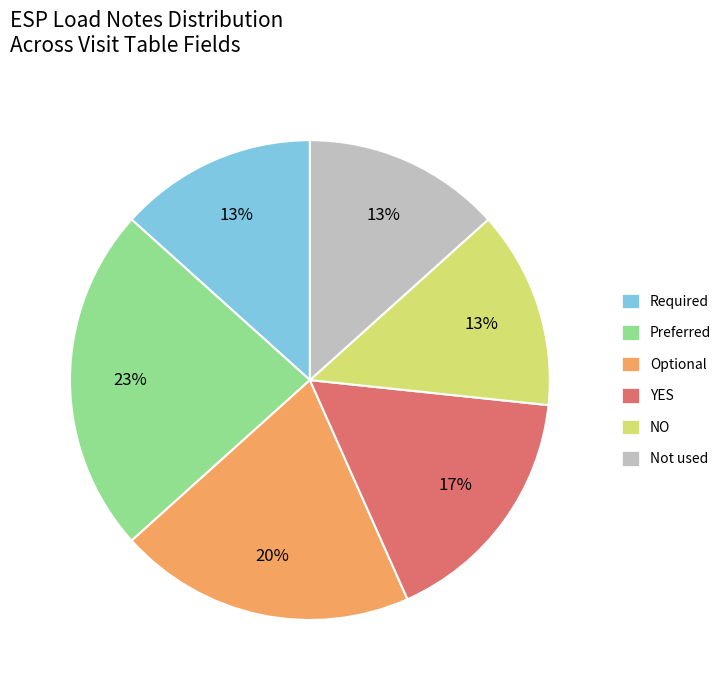

Is NO the majority of the pie?

No